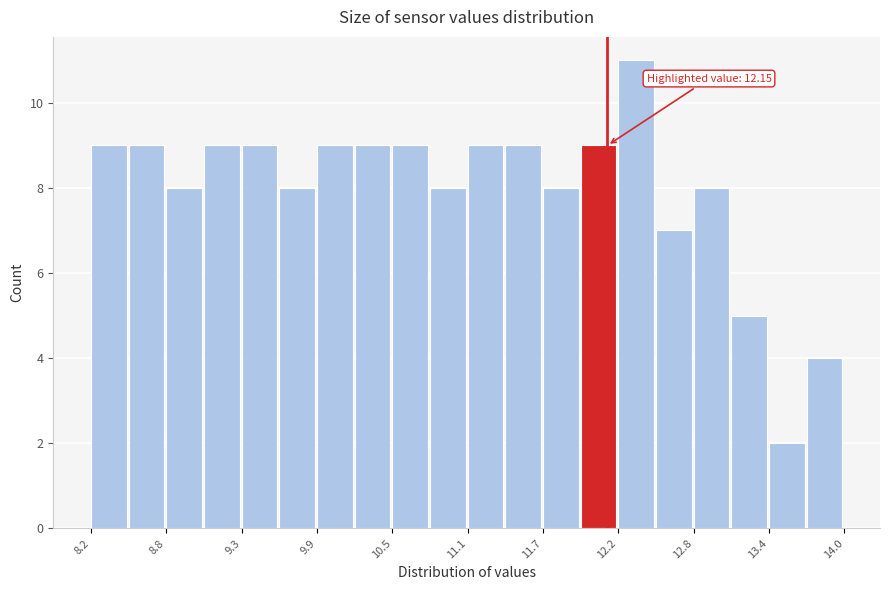

Around what value on the x-axis is the tallest bar? Give the approximate position of its centre, as read against the axis.

12.4